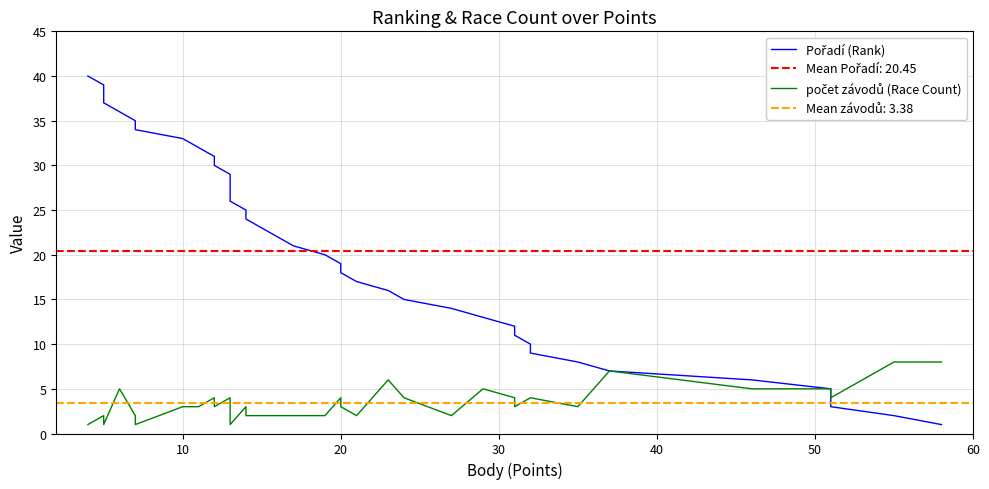

Rank the series by their average value, from lowest to highest.

počet závodů (Race Count), Pořadí (Rank)